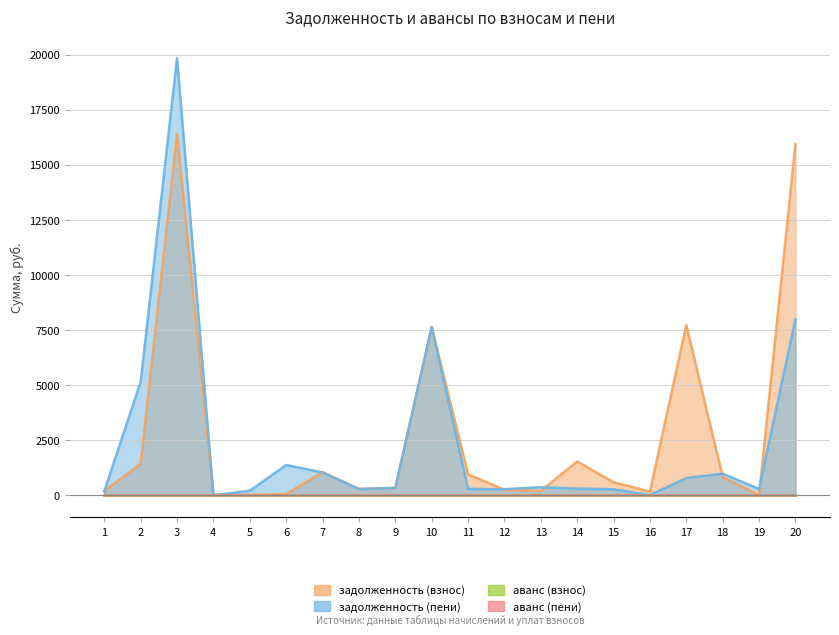

At which category is the sum across all series the highest?

3